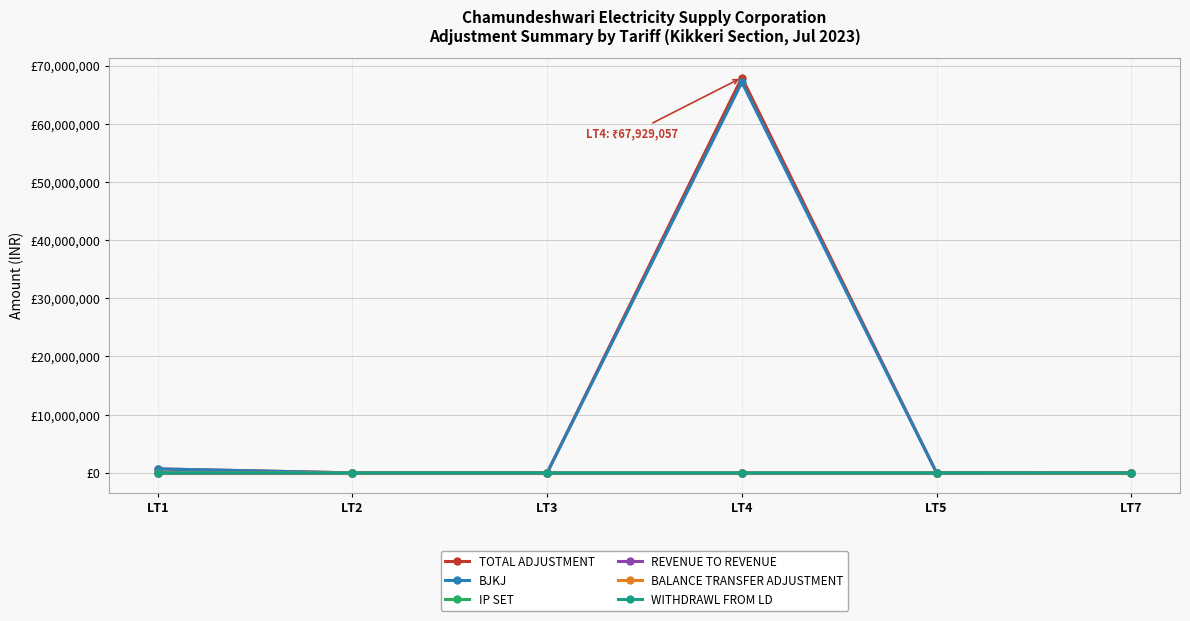

Is it true that IP SET equals 0.0 at LT1?

True